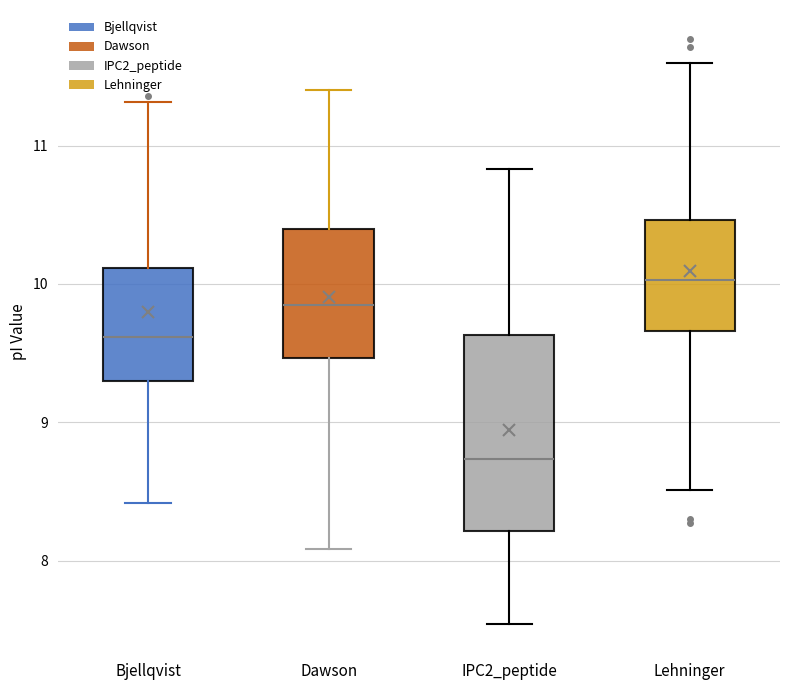

Reading left to right, read every box against the y-axis: the position of its median line, the range the box covers, and the ends of its whiskers. The values are not printed on the chart, so give them approximately, as read against the axis.

Bjellqvist: median 9.6, box 9.3 to 10.1, whiskers 8.4 to 11.3
Dawson: median 9.8, box 9.5 to 10.4, whiskers 8.1 to 11.4
IPC2_peptide: median 8.7, box 8.2 to 9.6, whiskers 7.5 to 10.8
Lehninger: median 10.0, box 9.7 to 10.5, whiskers 8.5 to 11.6